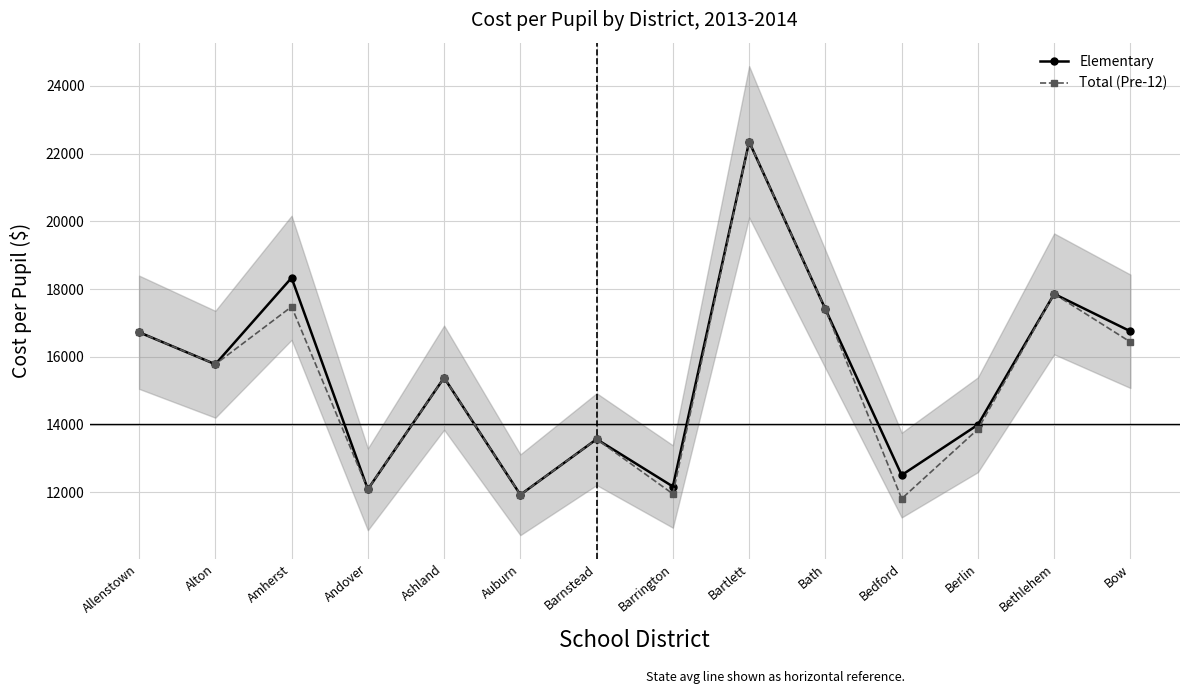

What are all the series names shown in the legend?

Elementary, Total (Pre-12)